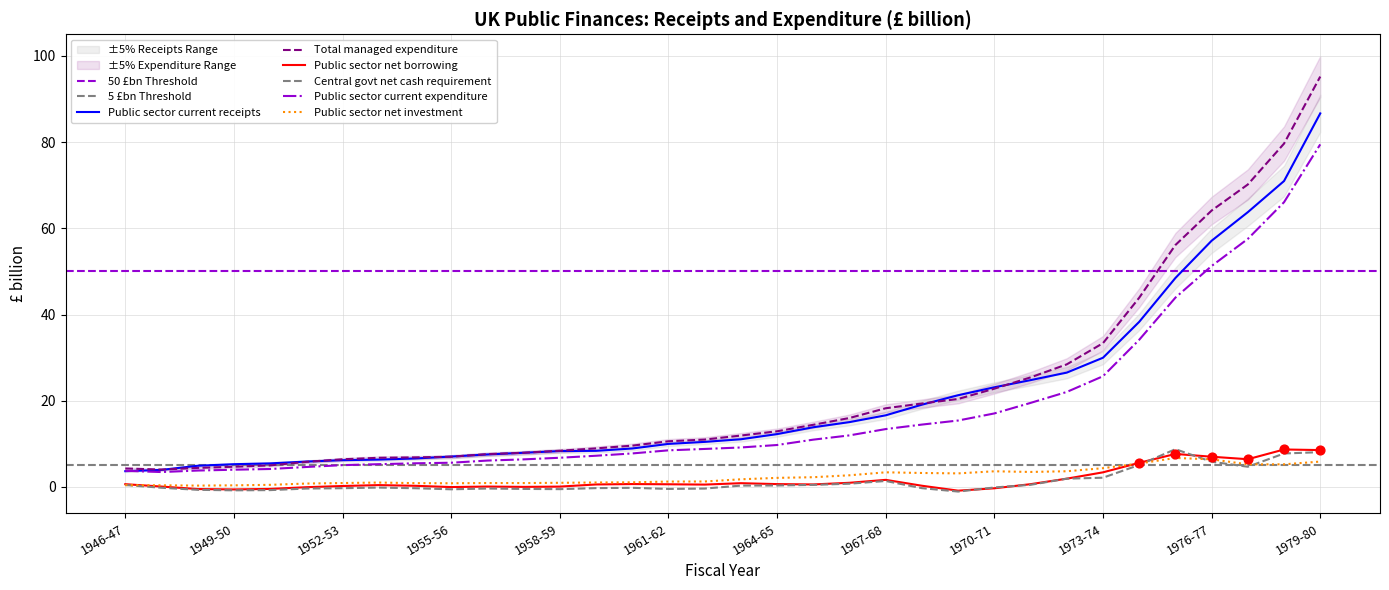

At which category is the sum across all series the highest?

1979-80